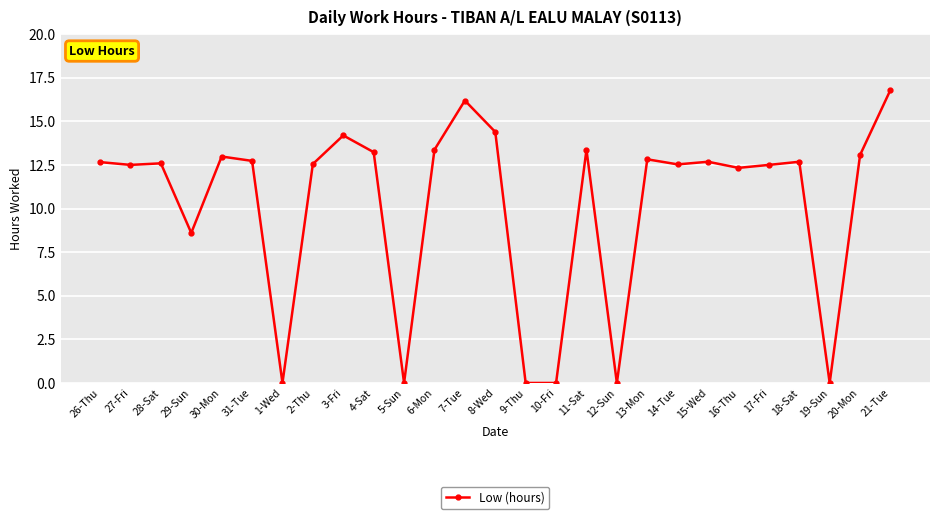

The value at 16-Thu is 3.3. True or false?

False